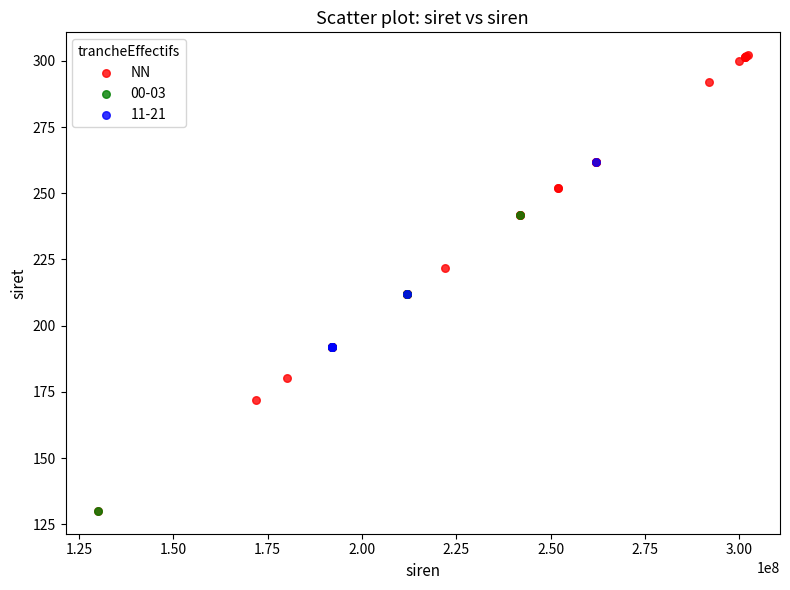

Which series has the largest Y range (max minus min)?

NN